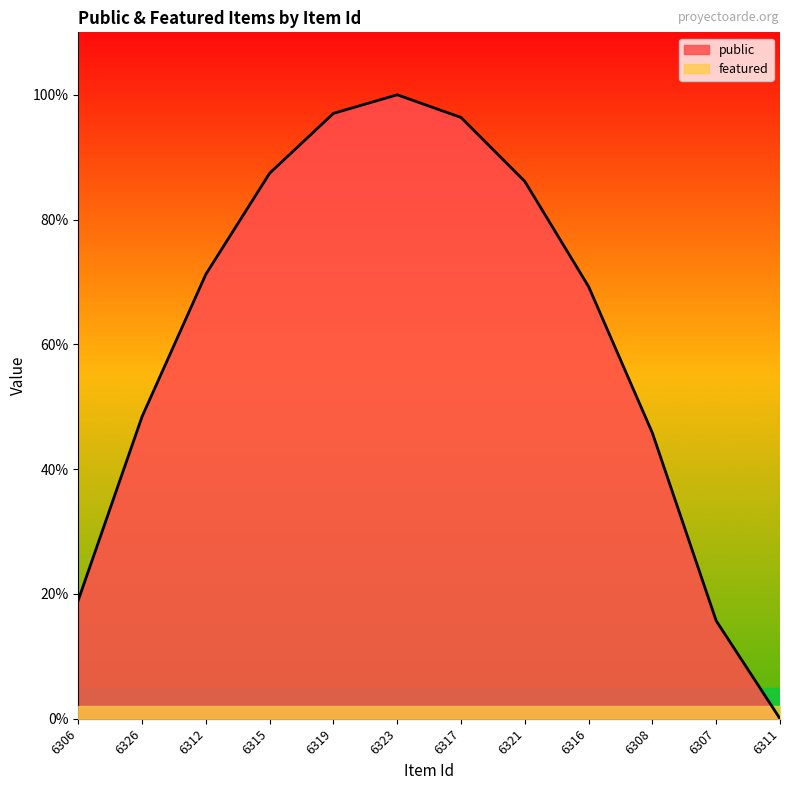

Rank the series by their average value, from highest to lowest.

public, featured